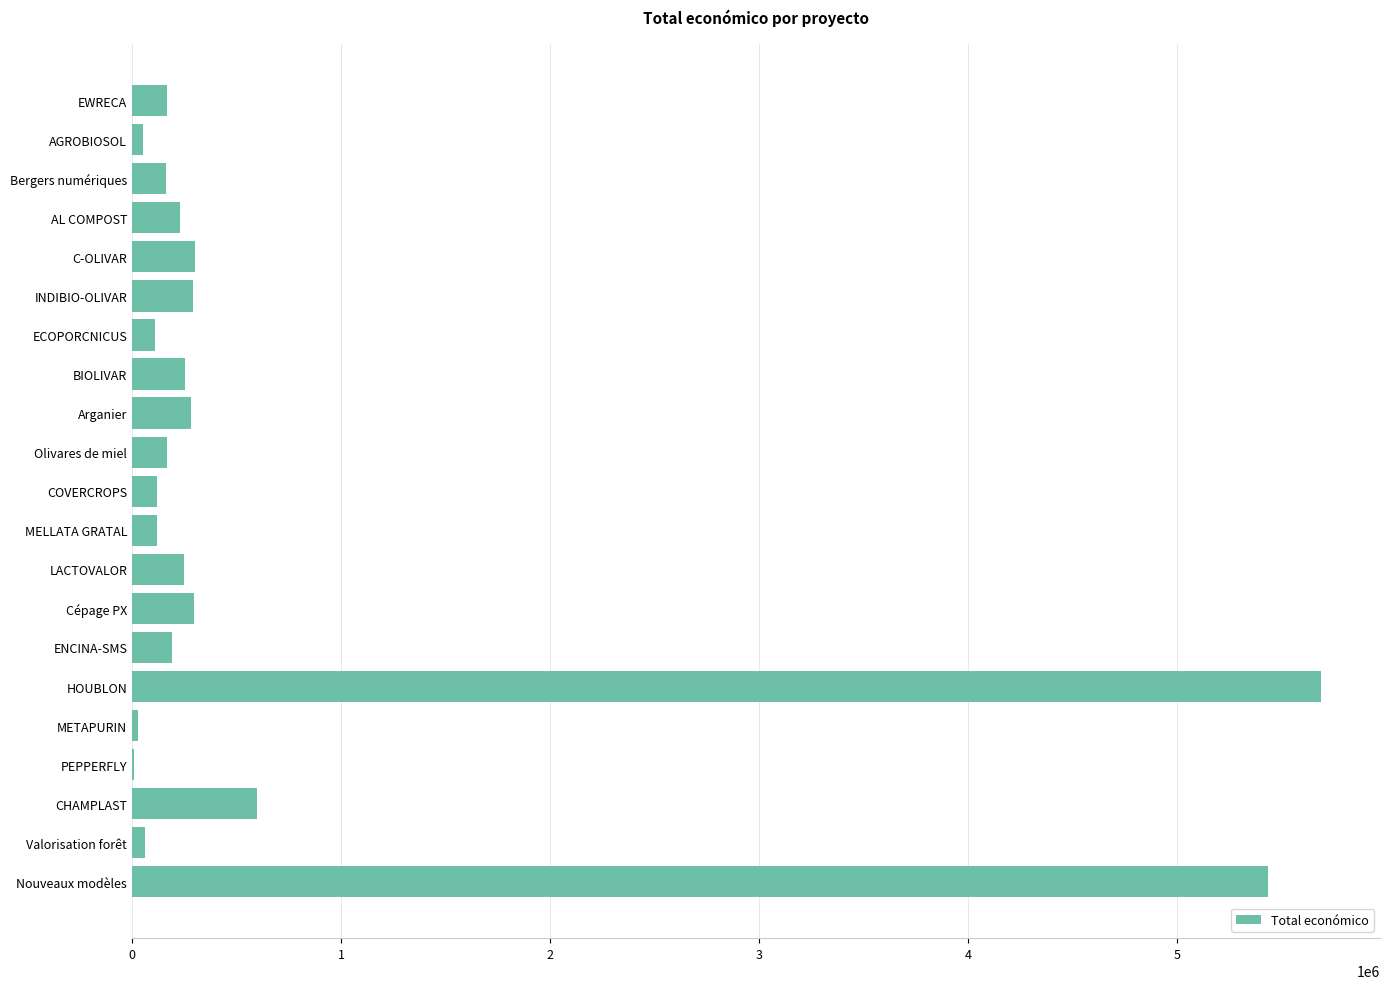

At which label is the value closest to 2846818?

CHAMPLAST